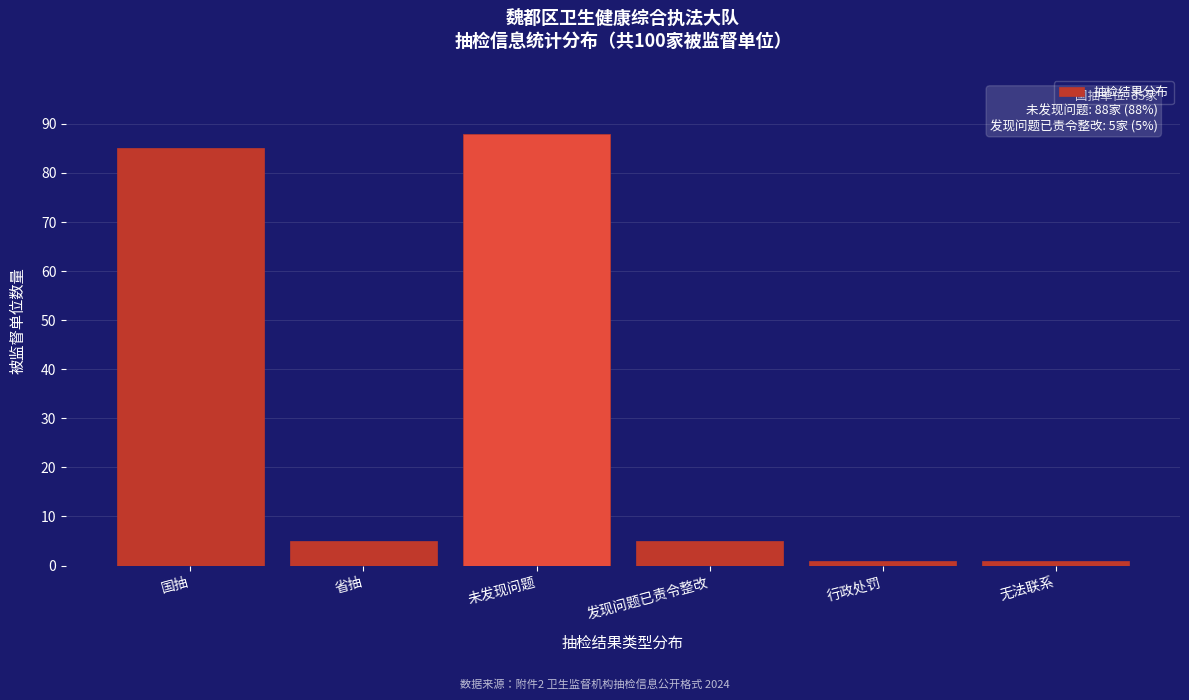

Reading left to right, list all the values displayed in this chart.

国抽=85	省抽=5	未发现问题=88	发现问题已责令整改=5	行政处罚=1	无法联系=1